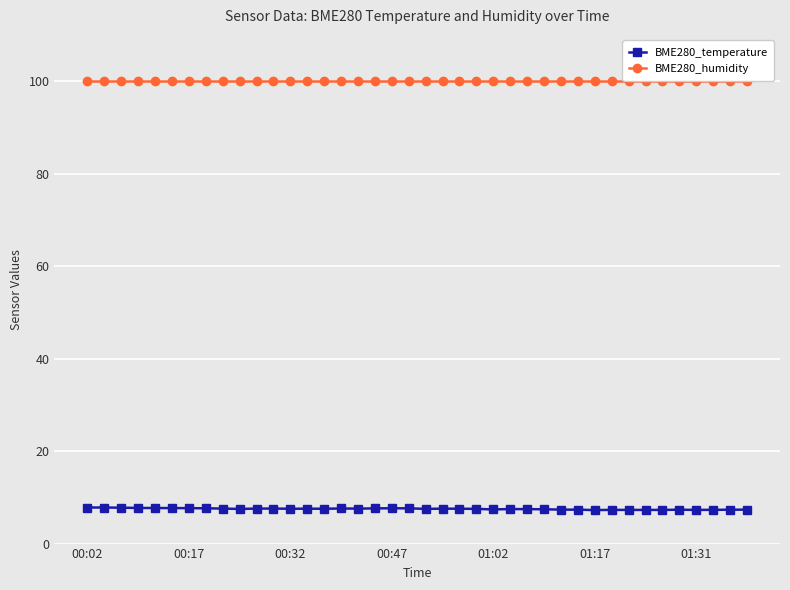

List the series in order of their peak value, lowest first.

BME280_temperature, BME280_humidity